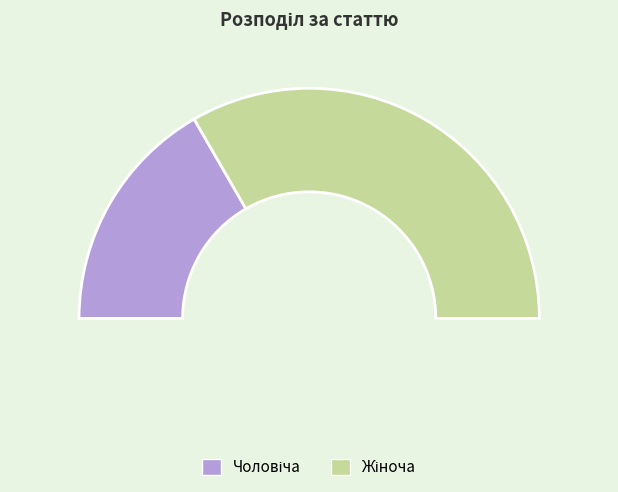

What percentage is the Жіноча slice, to the nearest percent?

67%